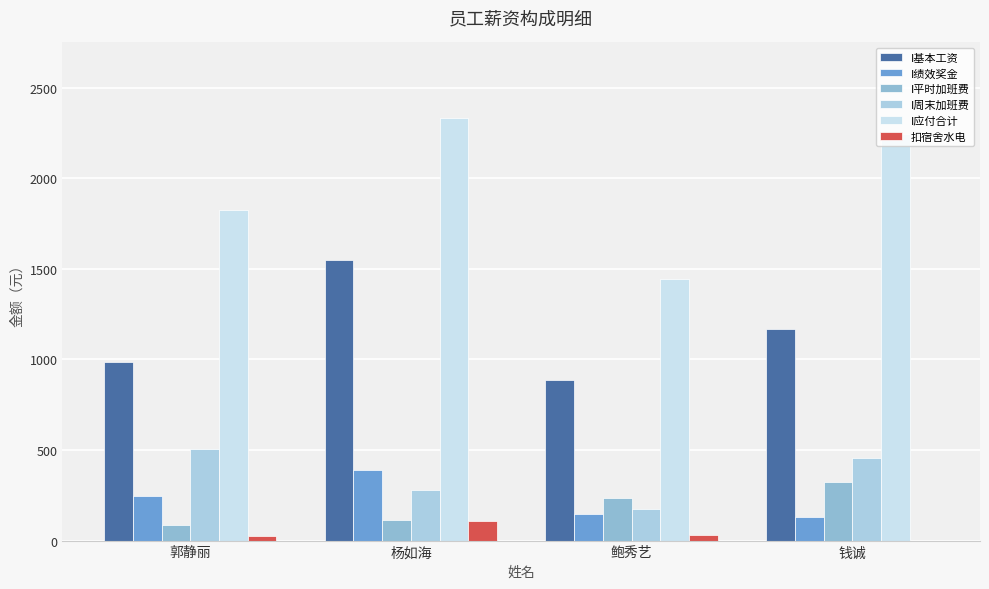

What is the sum of all I基本工资 values?

4596.2